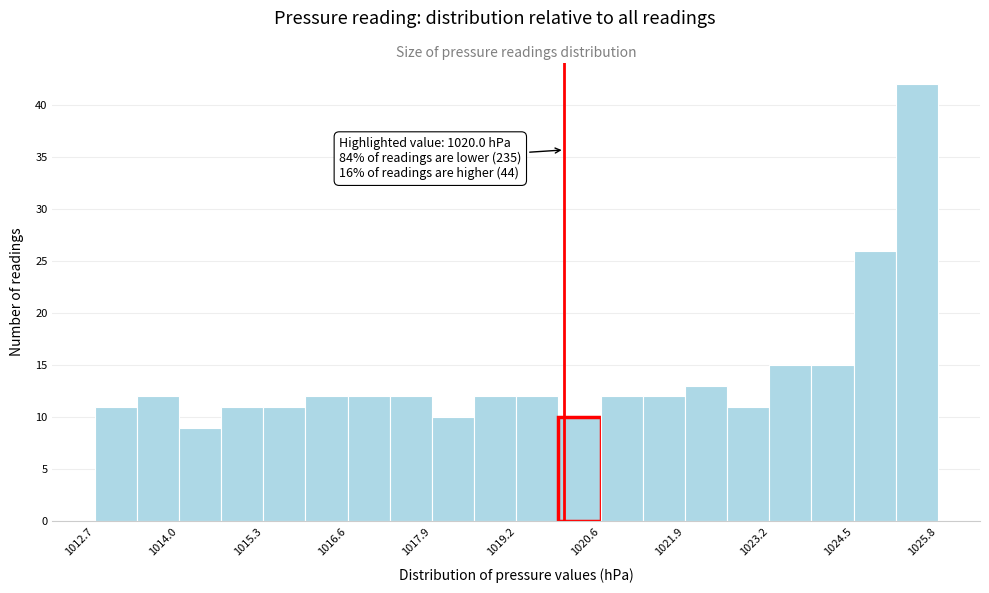

Read against the x-axis, roughly where is the centre of the tallest bar?

1025.4